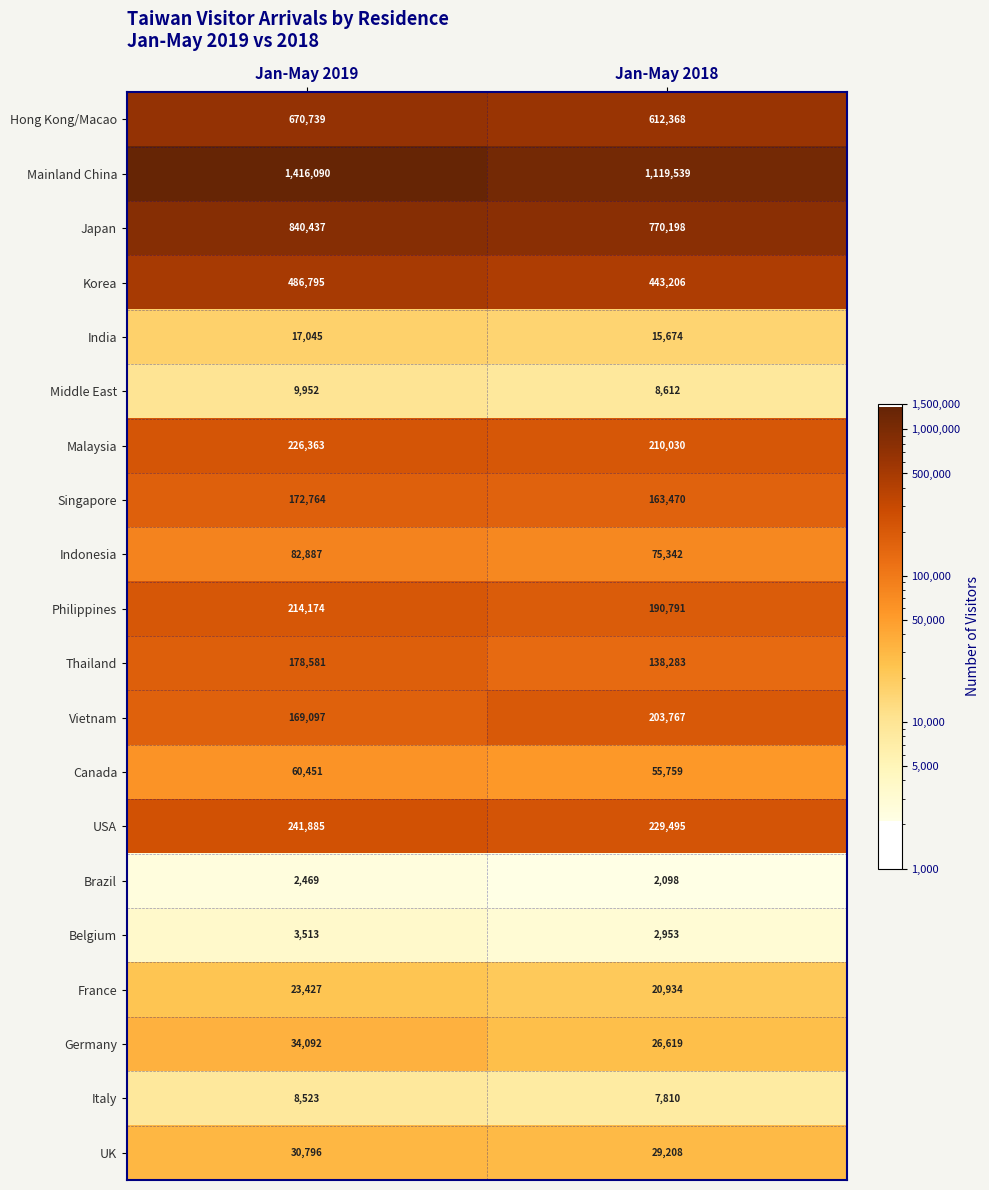

The Vietnam series shows 332150 at Jan-May 2018. True or false?

False